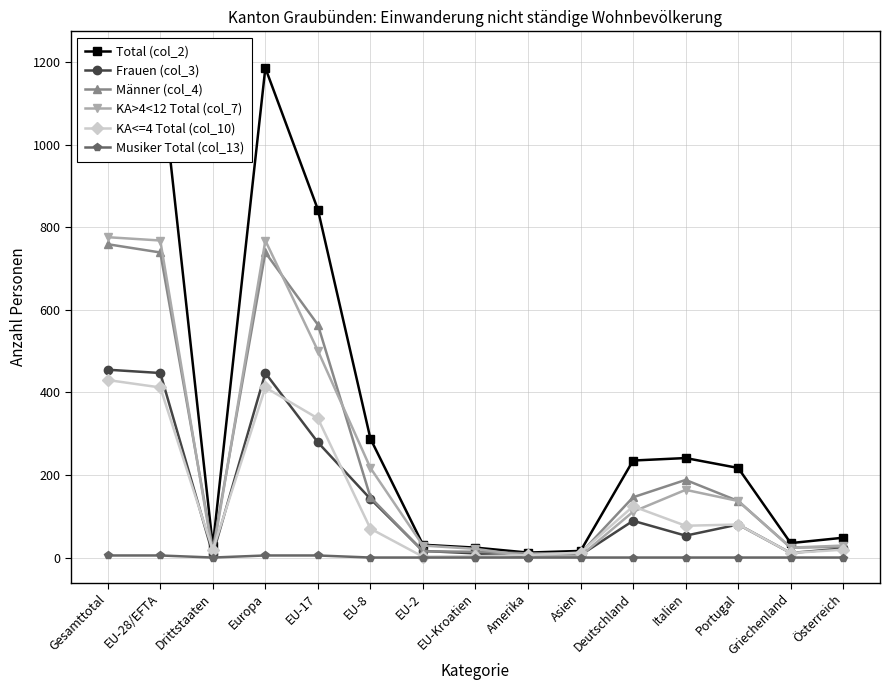

At which category is the sum across all series the highest?

Gesamttotal